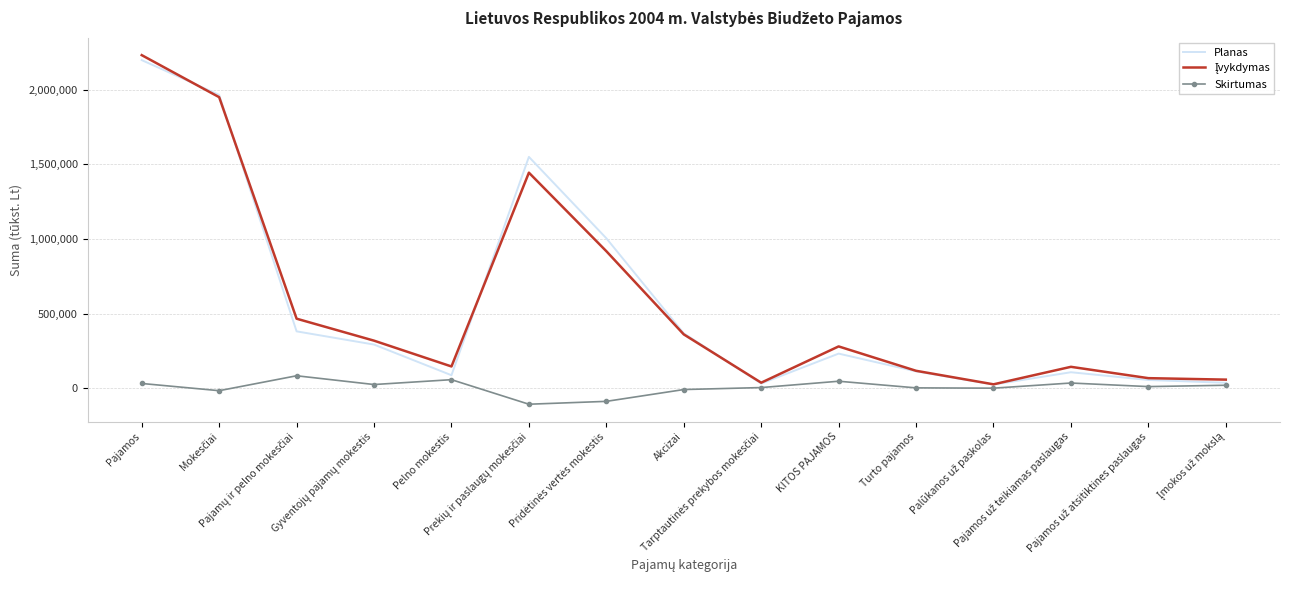

What is the greatest value displayed?

2231516.9